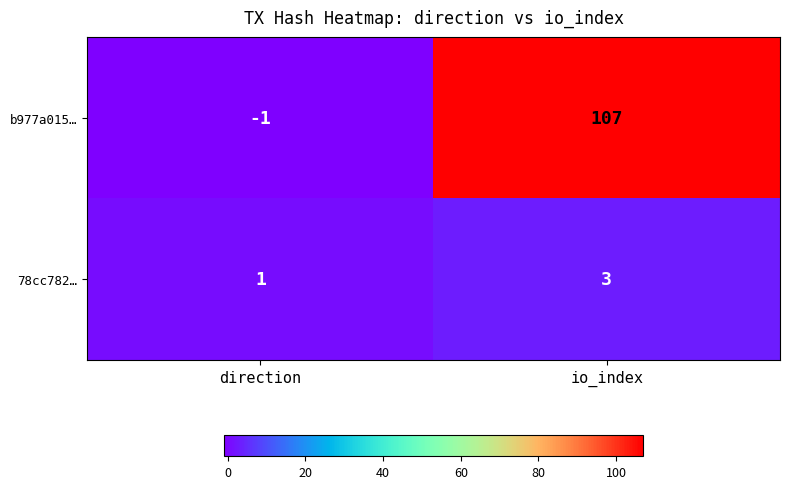

What is the difference between the maximum and minimum values in the b977a015… series?

108